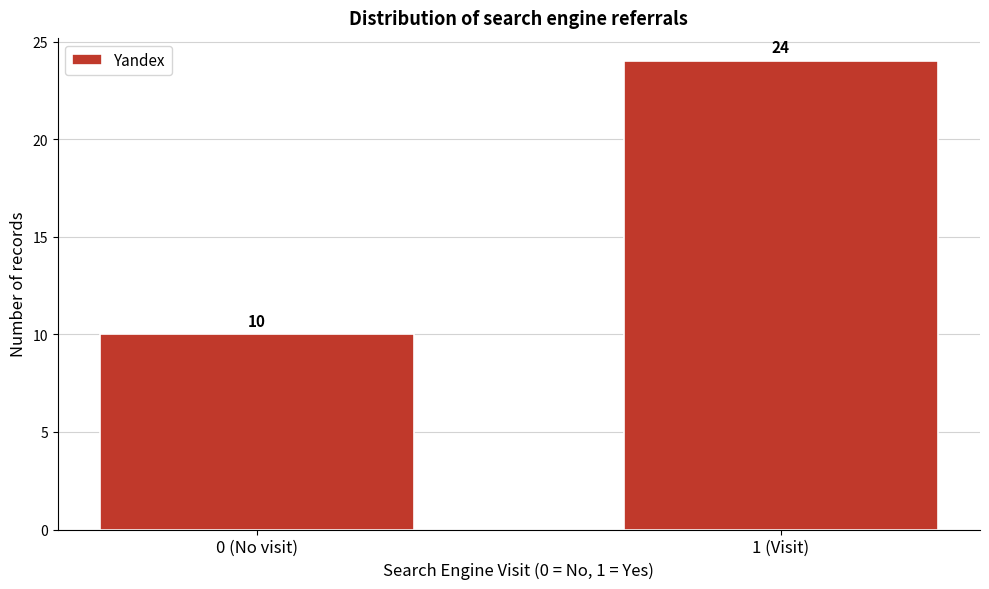

Reading left to right, what are all the values shown in this chart?

0 (No visit)=10	1 (Visit)=24